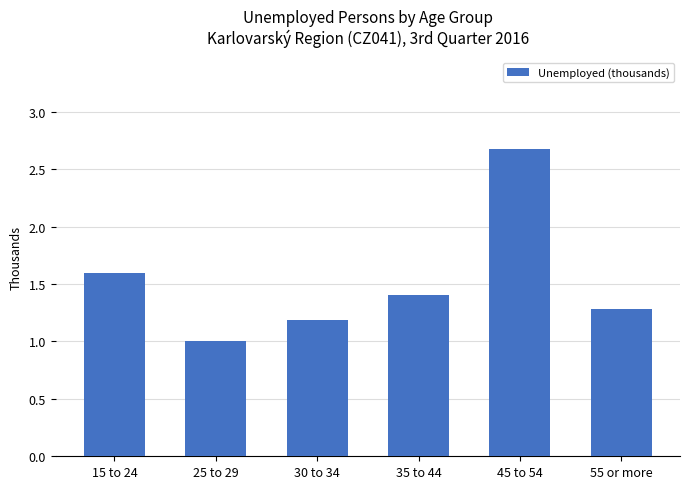

Which has a higher value, 25 to 29 or 45 to 54?

45 to 54